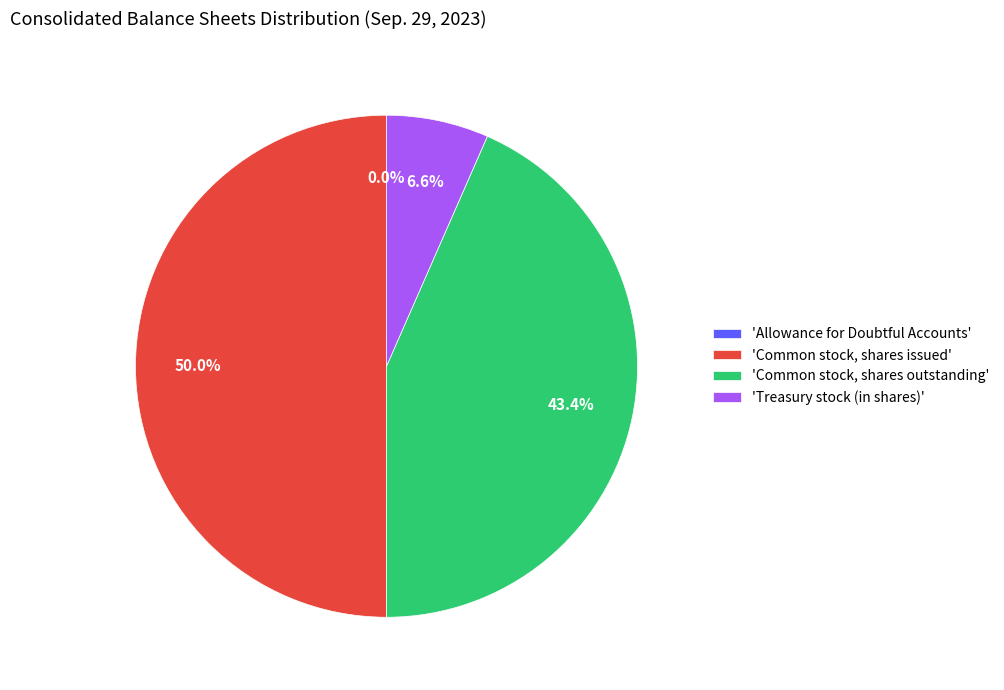

Which has a higher value, 'Common stock, shares issued' or 'Common stock, shares outstanding'?

'Common stock, shares issued'